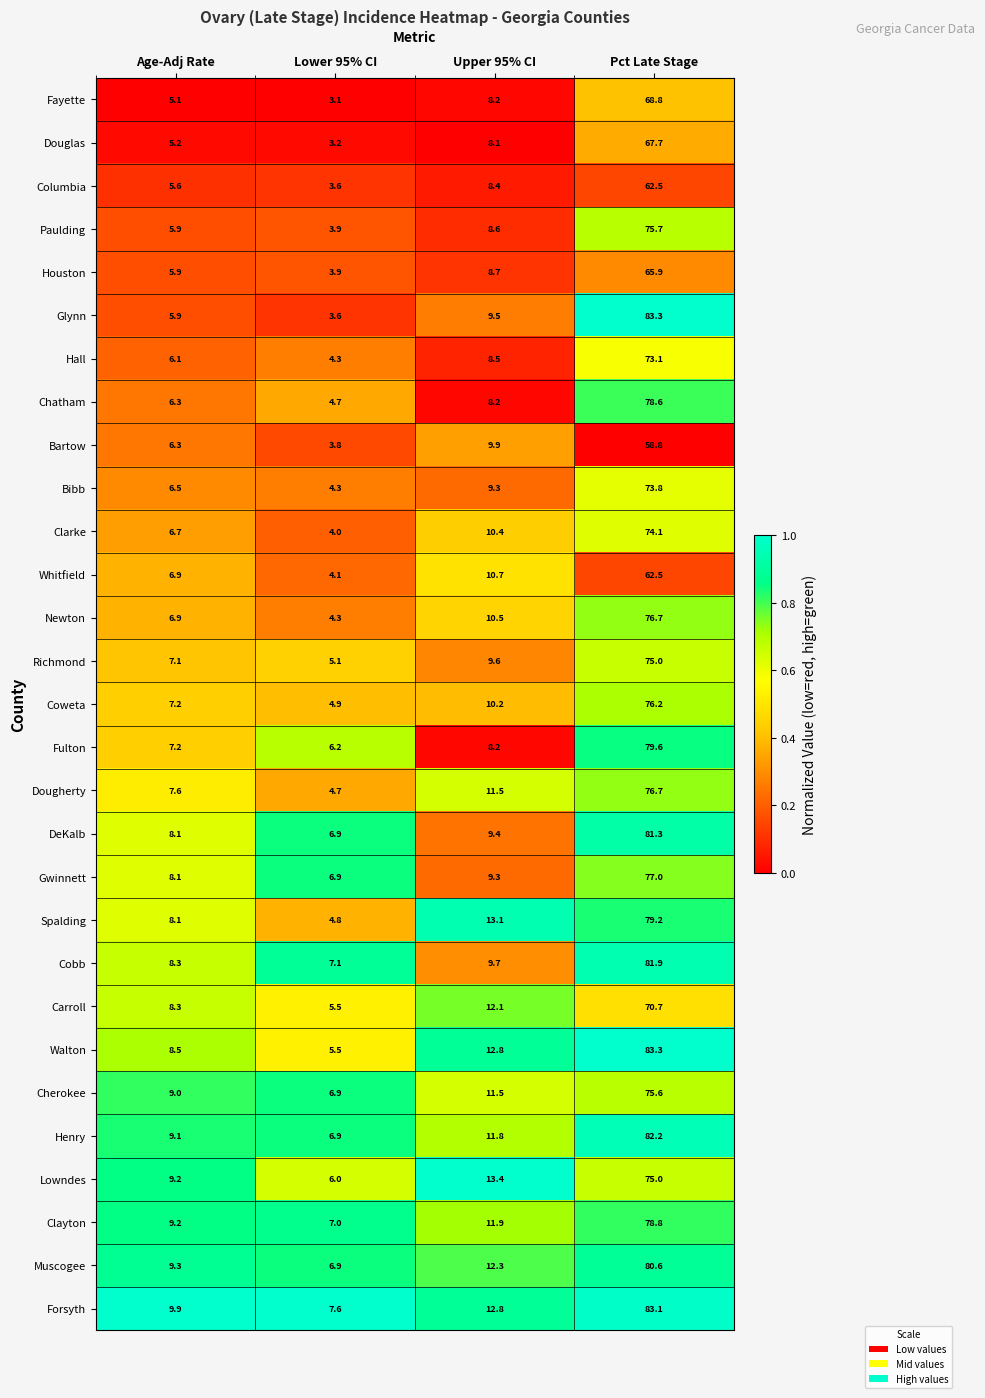

What is the maximum value shown in the chart?

83.3